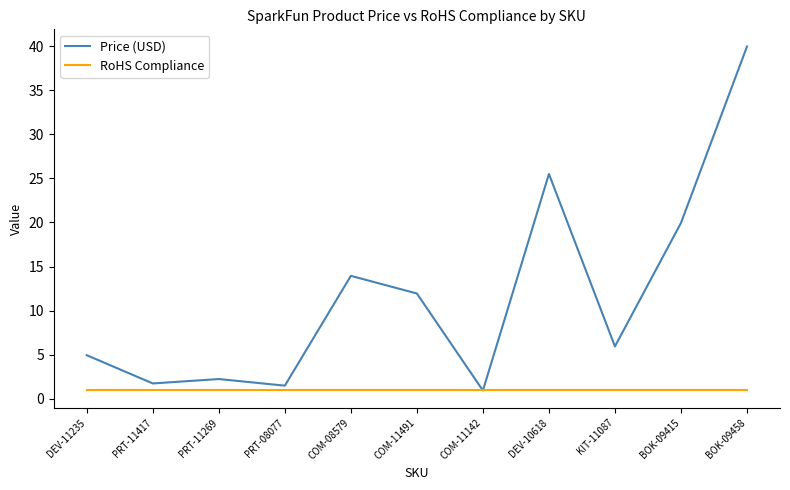

What position from the right is DEV-10618?

4